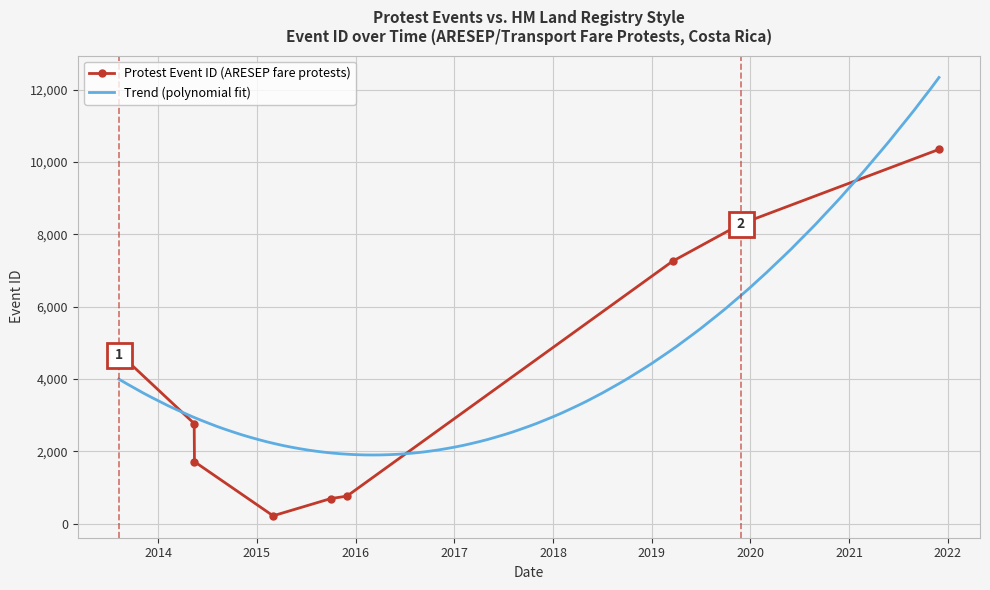

At which category does the chart reach its minimum across all series?

2015-03-02